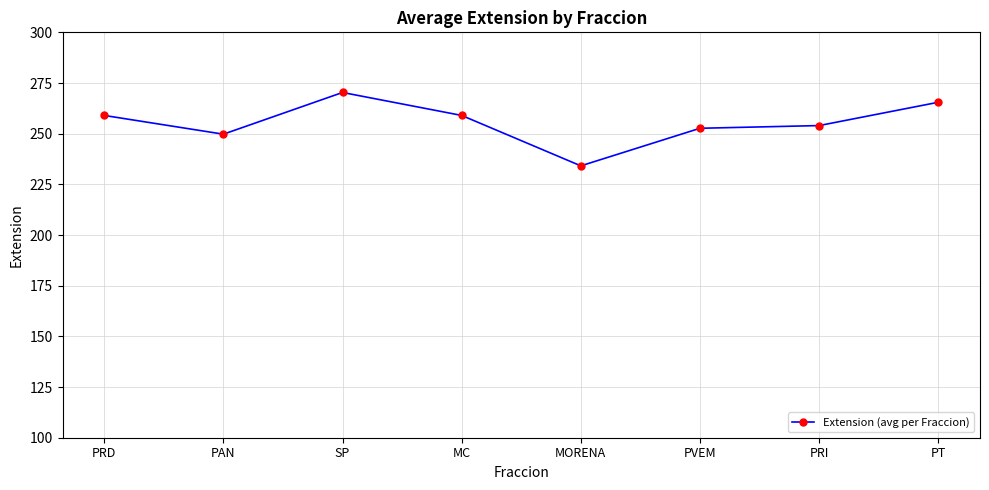

Reading left to right, extract all data points from this chart.

PRD=259.0	PAN=249.8	SP=270.3	MC=259.0	MORENA=234.1	PVEM=252.7	PRI=254.0	PT=265.5